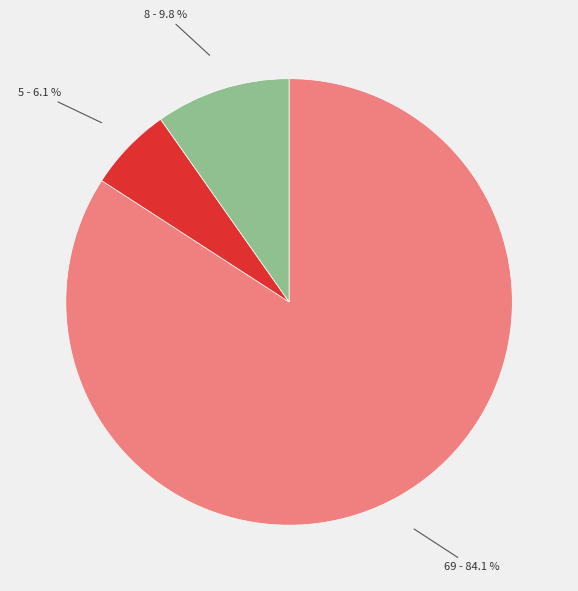

How many slices are in this pie chart?

3